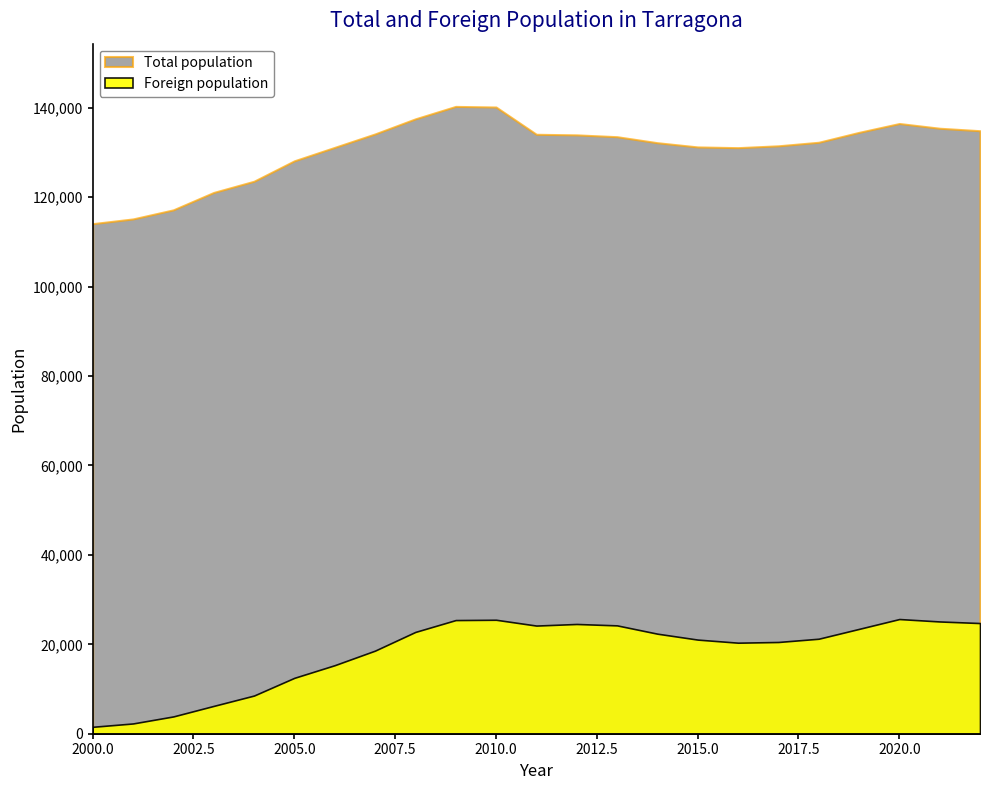

What is the approximate value of Total population at 2022, to the nearest 100?

134900